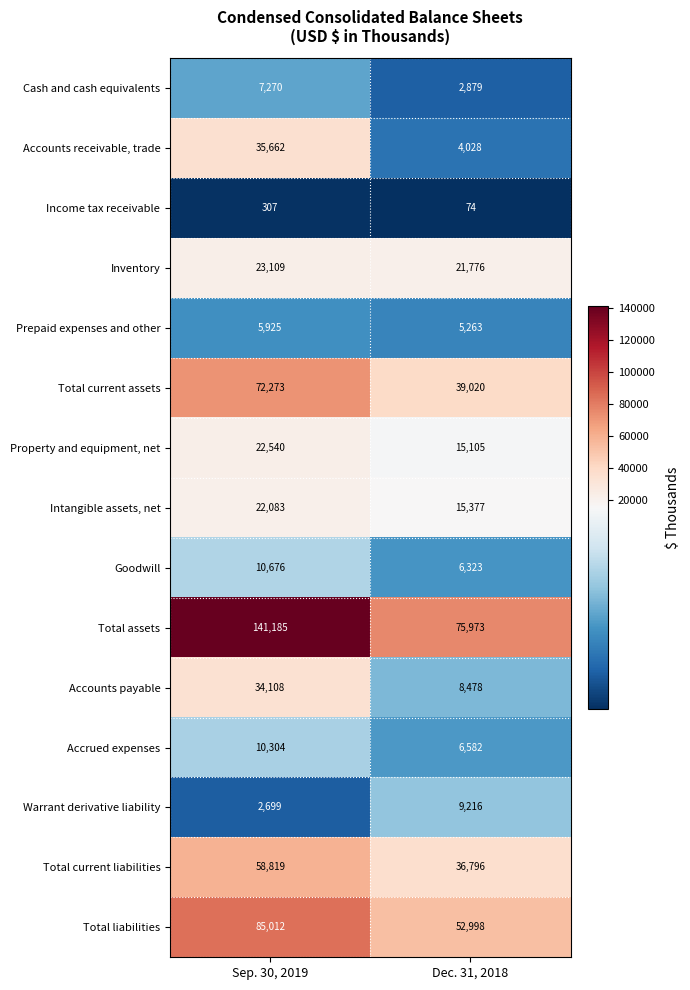

What is the maximum value shown in the chart?

141185